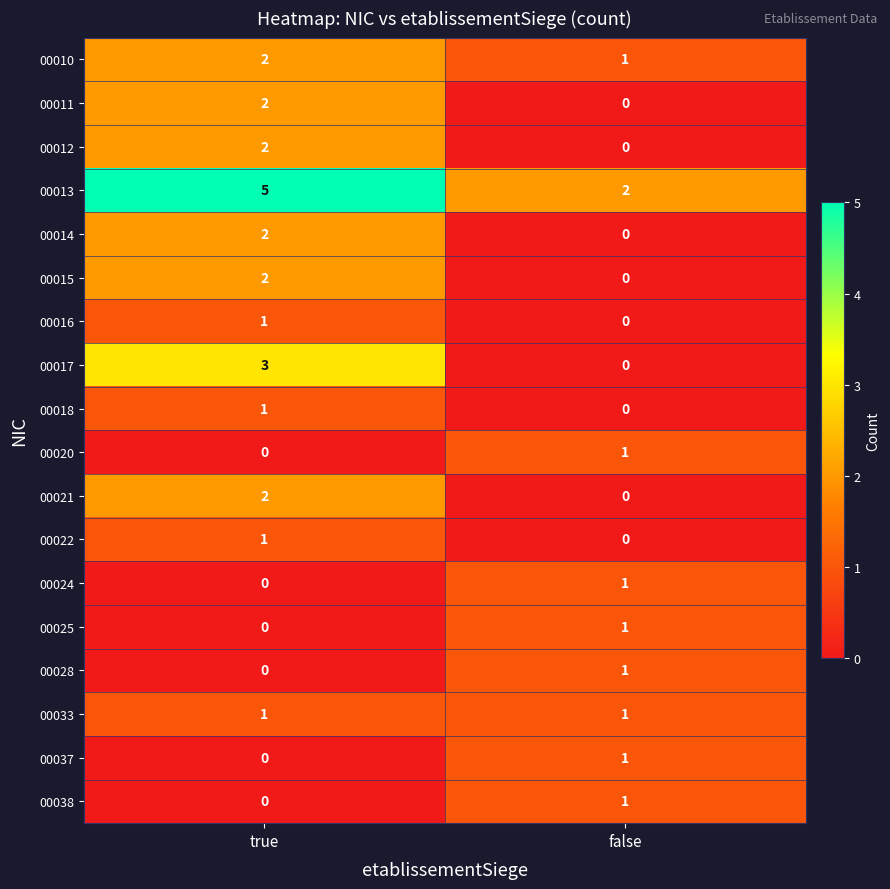

What is the total value across all series at false?

10